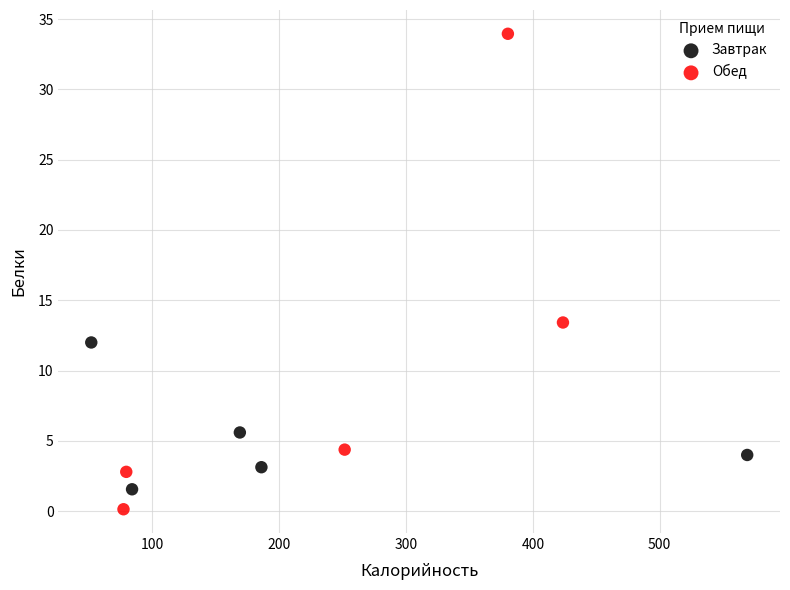

Which series contains the highest Y value?

Обед